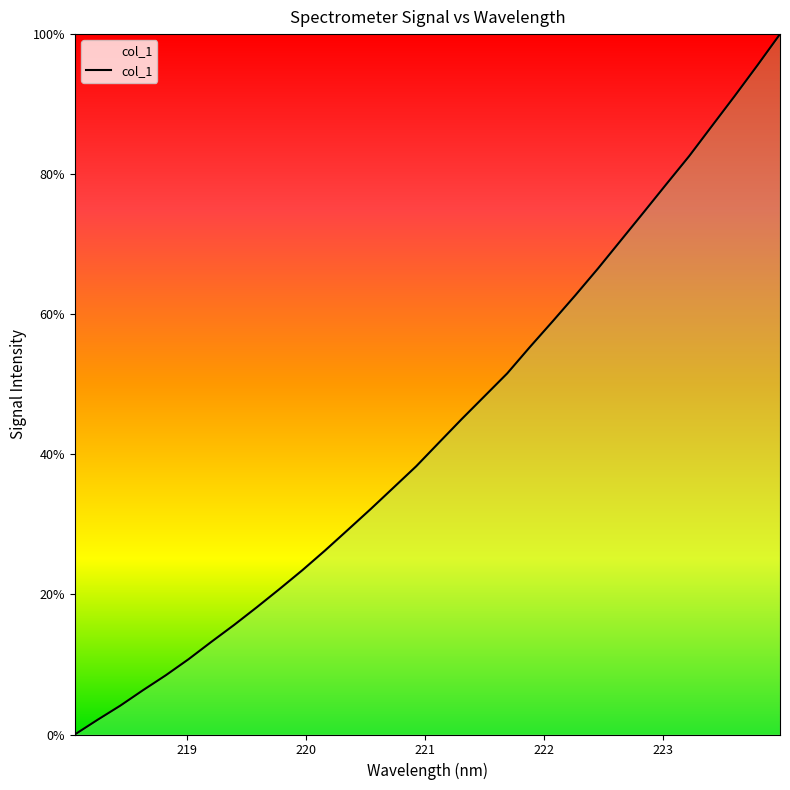

Count the number of data series in this chart.

1